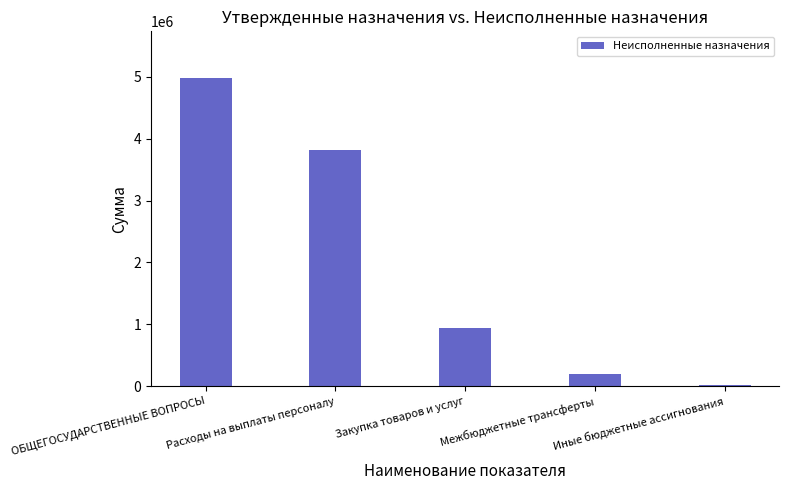

Which label corresponds to the smallest value in the chart?

Иные бюджетные ассигнования